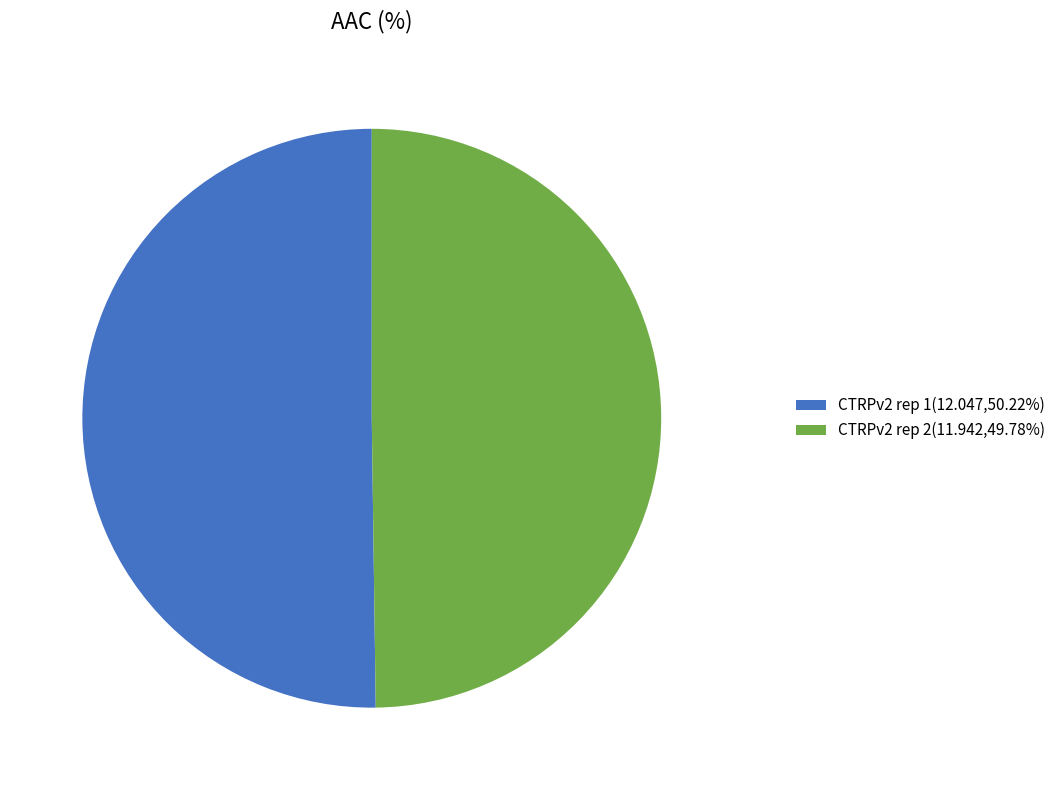

Approximately how many times larger is the value at CTRPv2 rep 1(12.047,50.22%) compared to CTRPv2 rep 2(11.942,49.78%)?

1.0